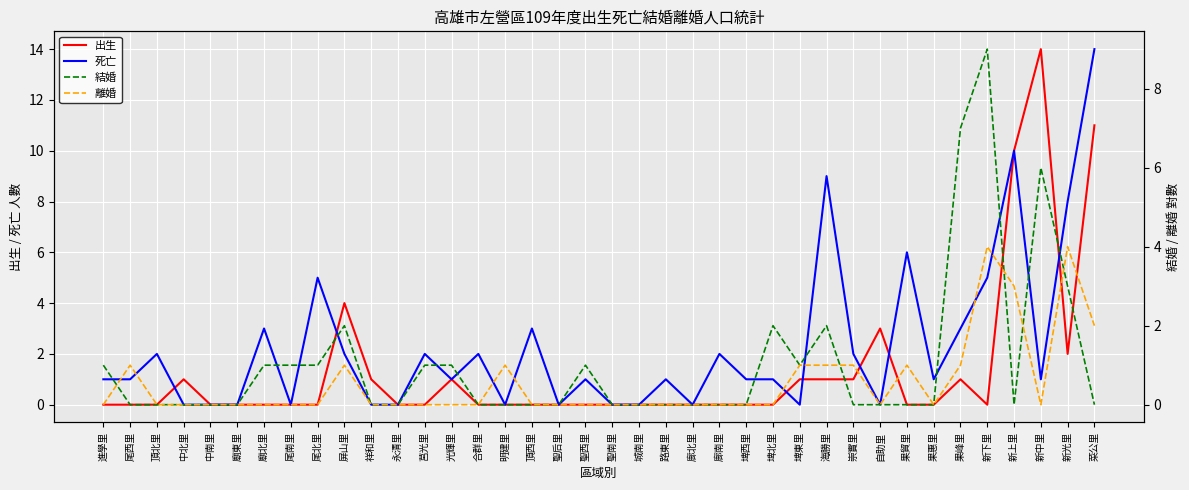

What is the label of the 22nd point from the left?

路東里